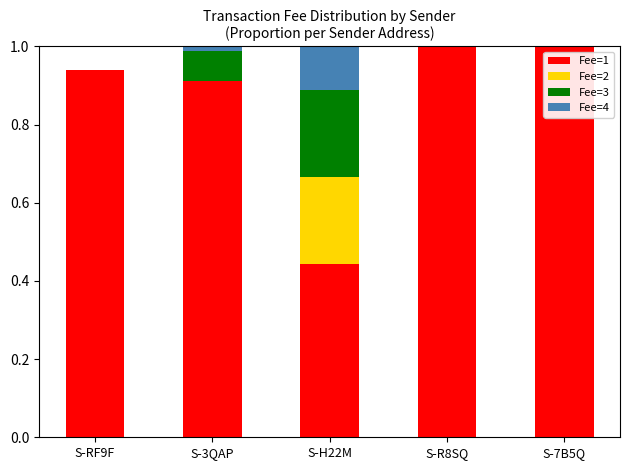

At which category is the sum across all series the highest?

S-3QAP